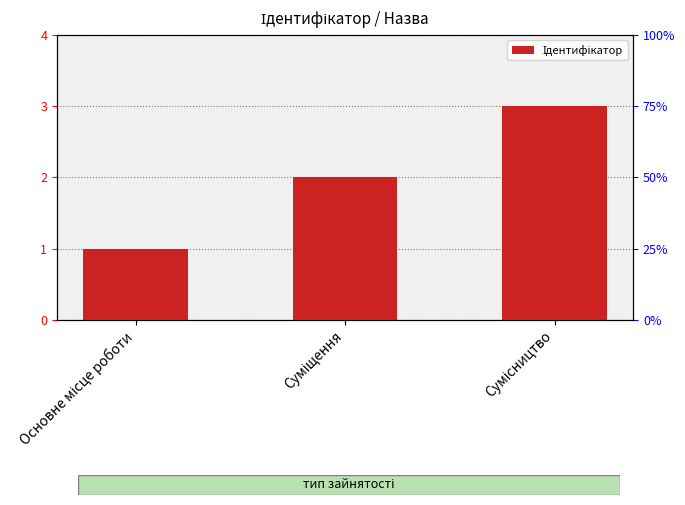

Between Суміщення and Основне місце роботи, which is larger?

Суміщення